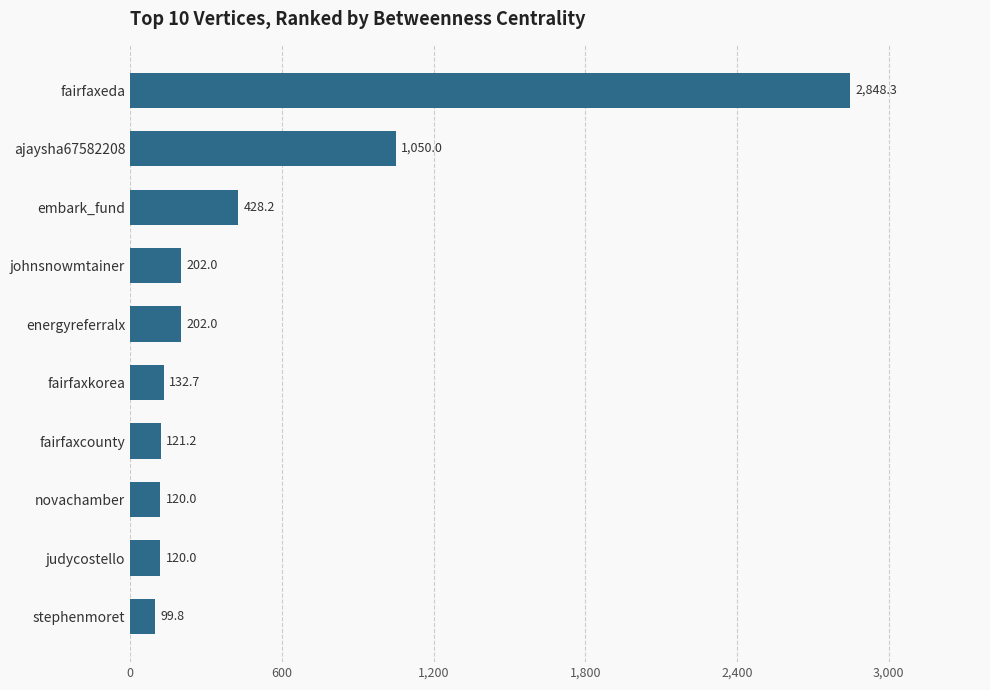

At which label is the value closest to 1474?

ajaysha67582208